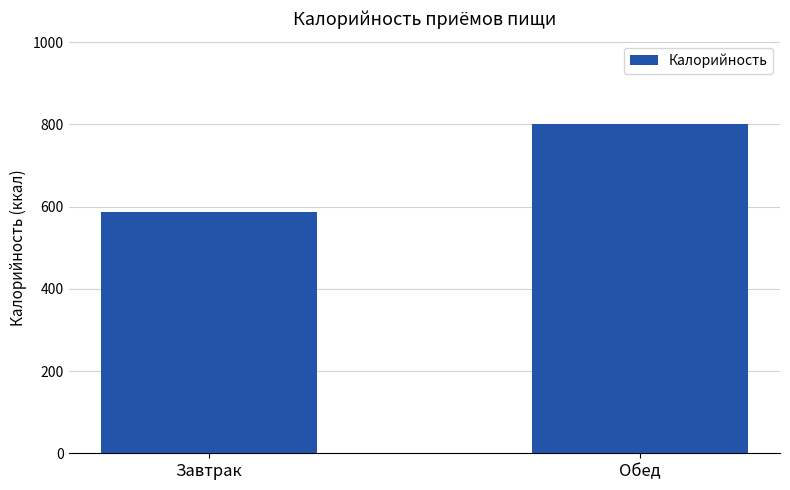

What is the difference between the maximum and minimum values?

214.4